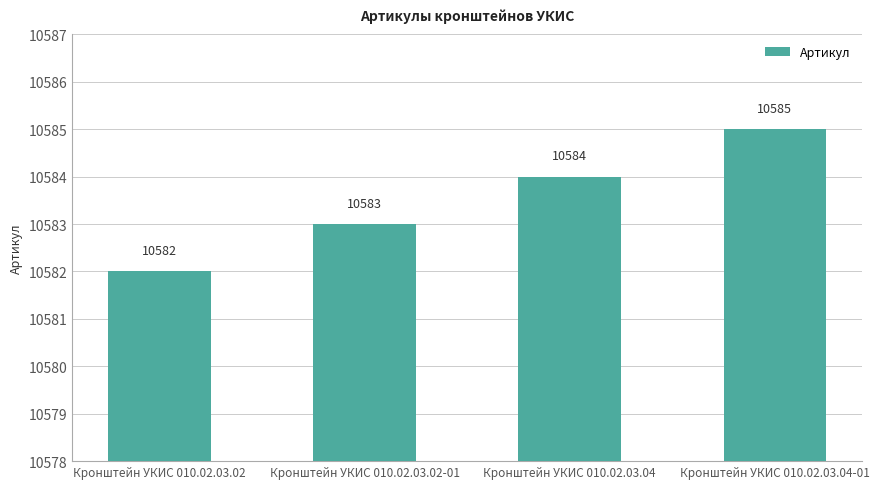

True or false: the data shows 10584 at Кронштейн УКИС 010.02.03.04.

True